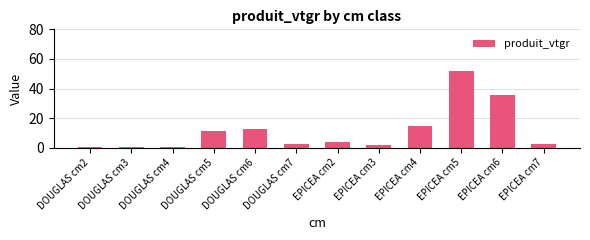

Between EPICEA cm3 and EPICEA cm2, which is larger?

EPICEA cm2